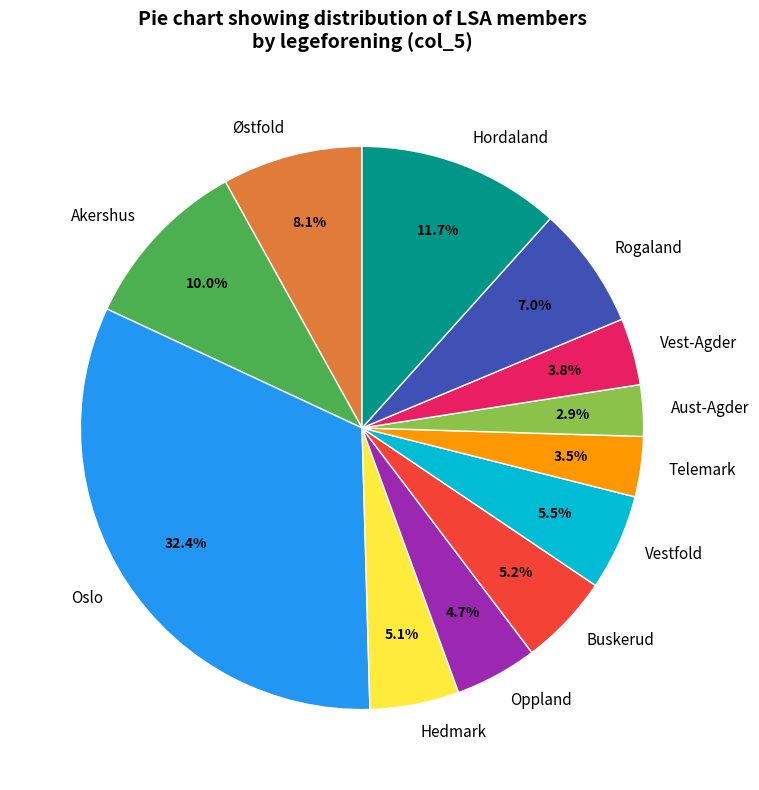

How many segments does this pie chart have?

12